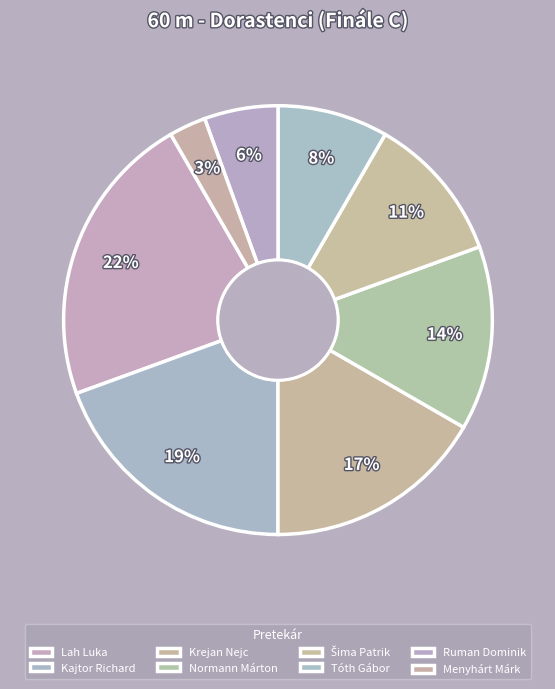

How many slices are in this pie chart?

8